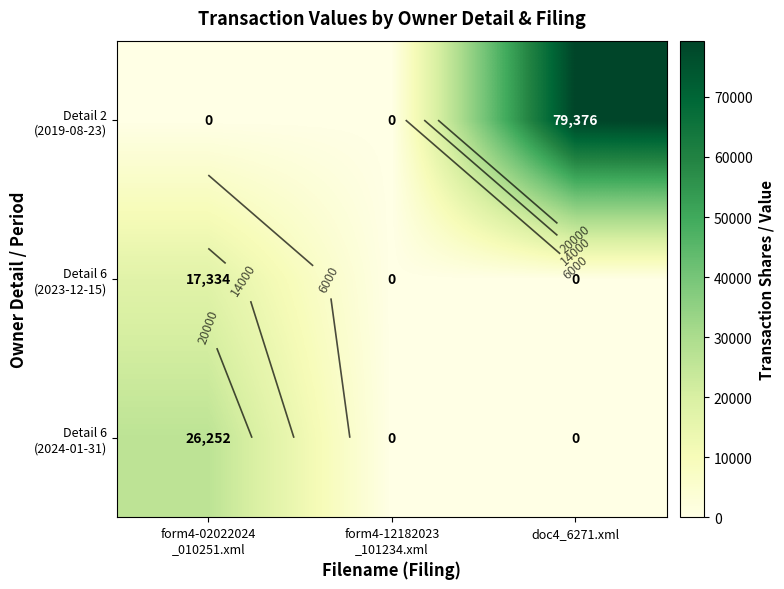

At which category does the chart reach its minimum across all series?

form4-12182023
_101234.xml